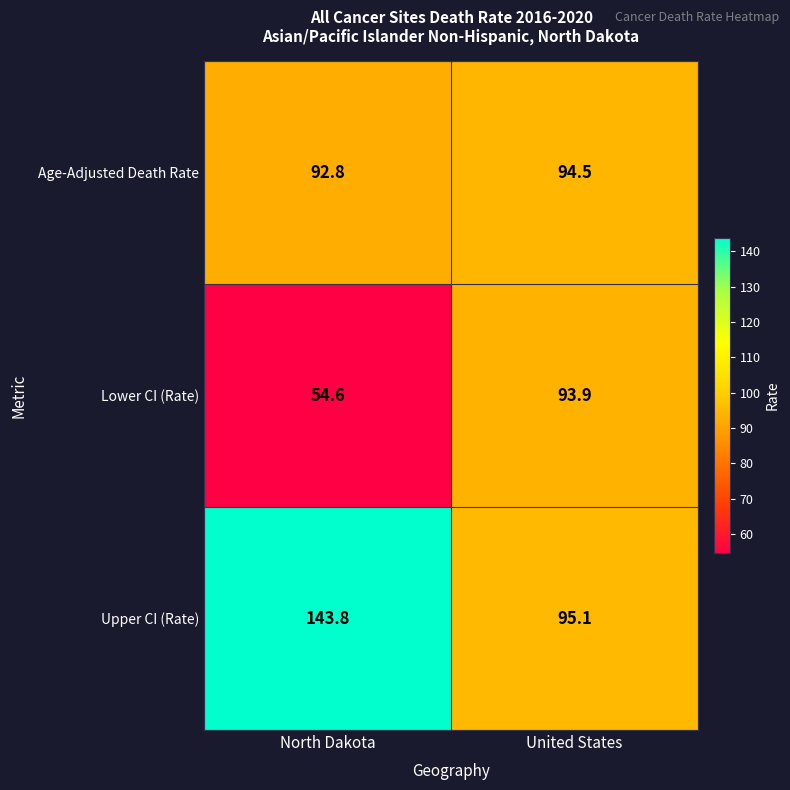

Rank the series at North Dakota from highest to lowest value.

Upper CI (Rate), Age-Adjusted Death Rate, Lower CI (Rate)